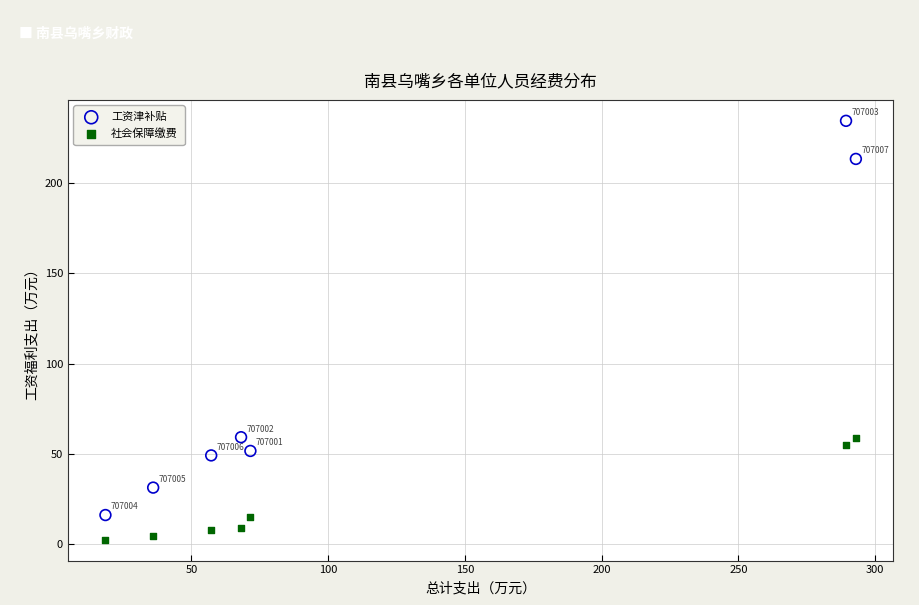

Which series reaches the minimum Y coordinate?

社会保障缴费